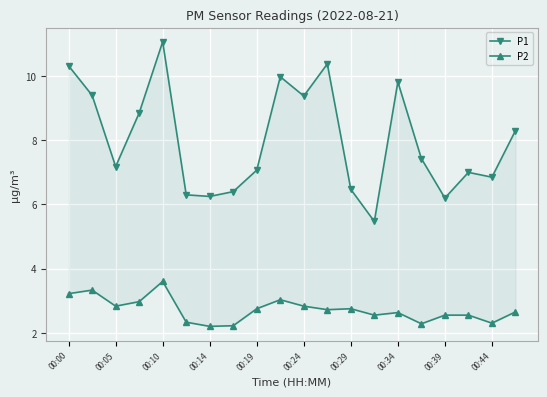

Reading left to right, what are all the values shown in this chart?

P1: 10.3	9.4	7.2	8.8	11.1	6.3	6.2	6.4	7.1	10.0	9.4	10.4	6.5	5.5	9.8	7.4	6.2	7.0	6.8	8.3
P2: 3.2	3.3	2.8	3.0	3.6	2.3	2.2	2.2	2.8	3.0	2.8	2.7	2.8	2.5	2.6	2.3	2.5	2.5	2.3	2.6